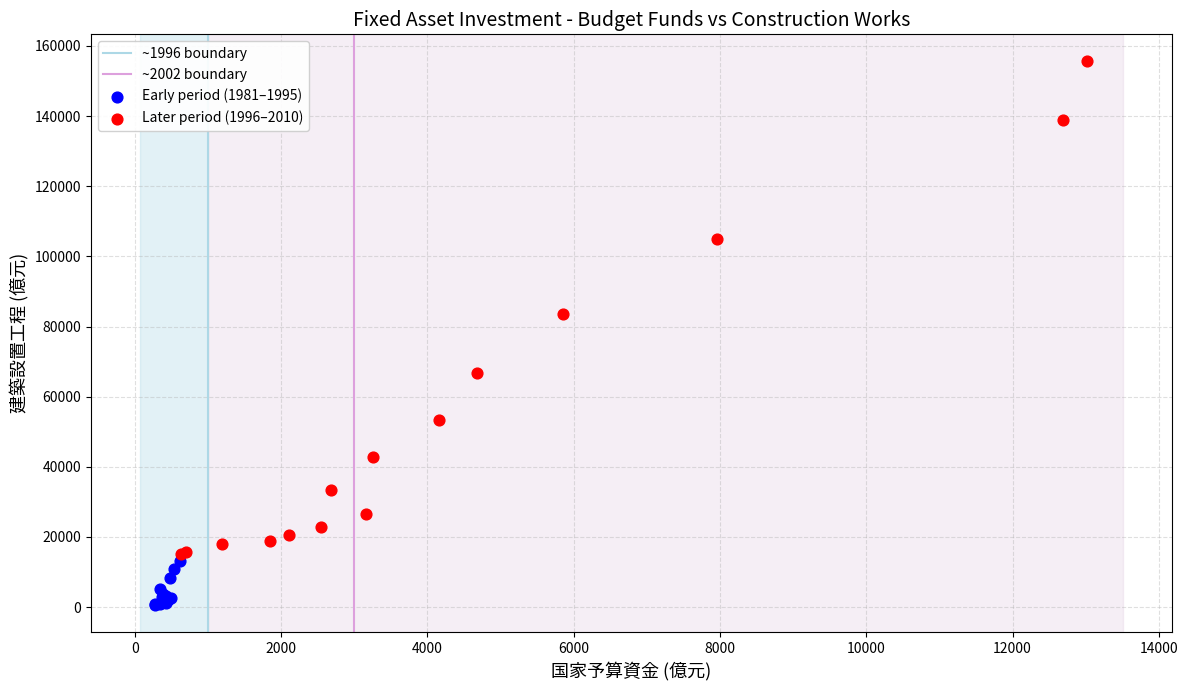

Which series reaches the minimum Y coordinate?

Early period (1981–1995)